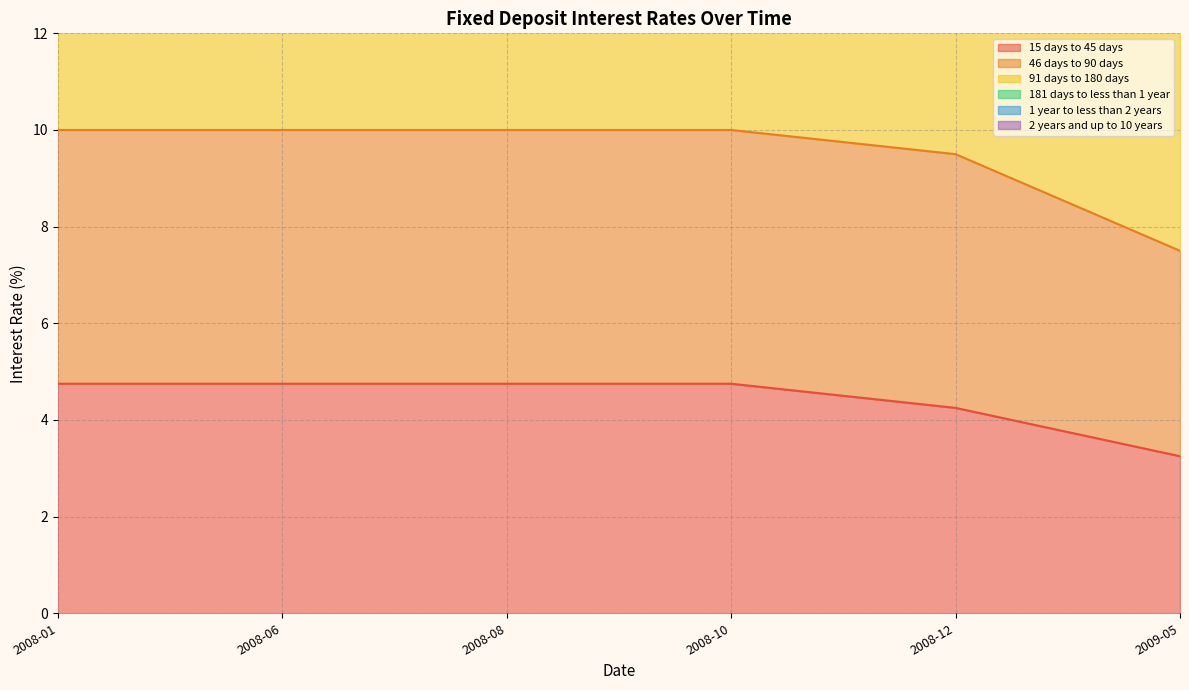

What is the maximum value shown in the chart?

45.5